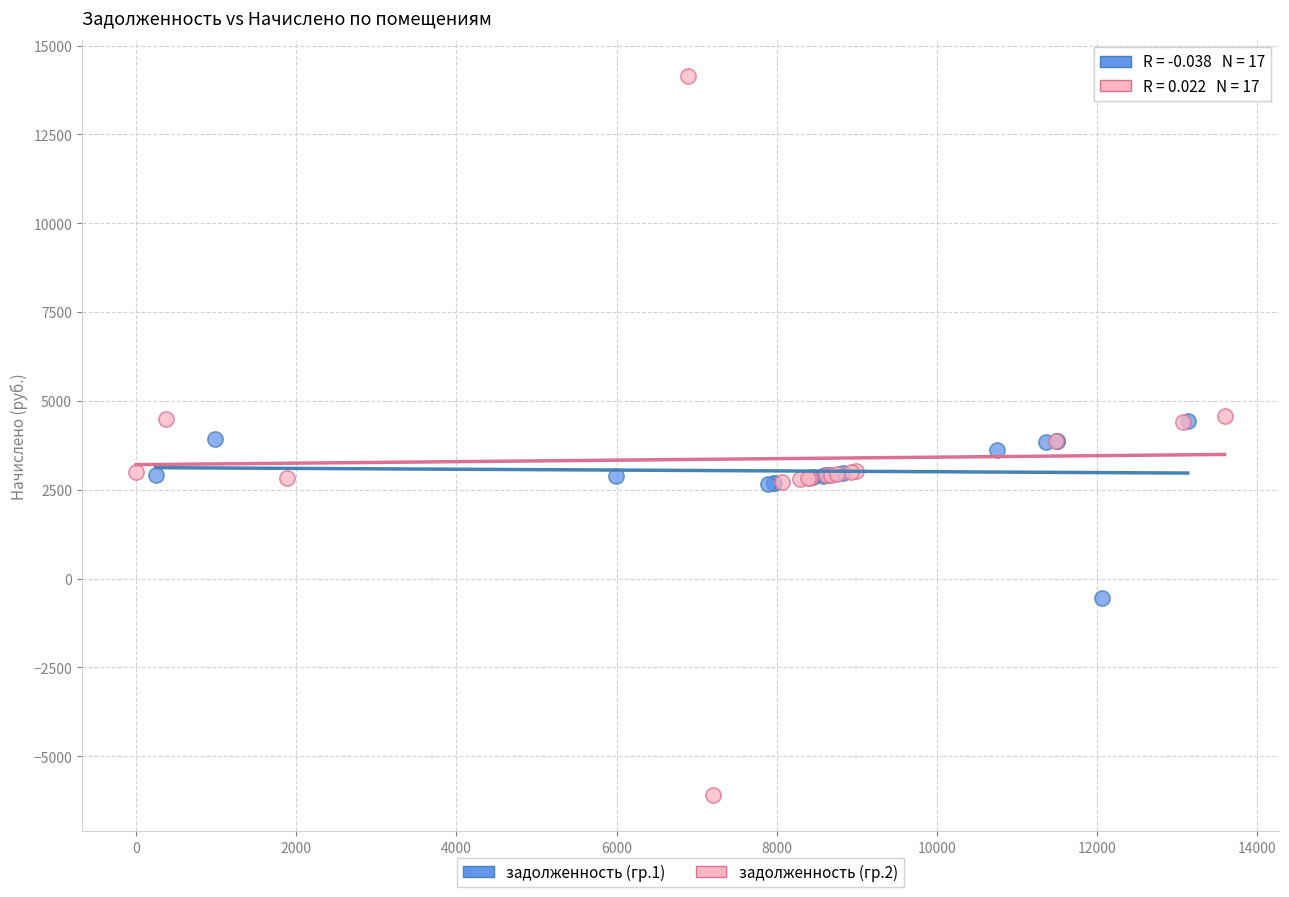

Which series contains the lowest Y value?

задолженность (гр.2)